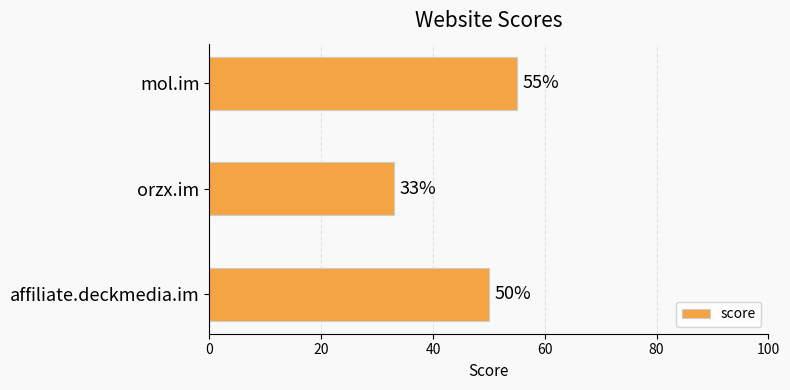

Reading bottom to top, list all the values displayed in this chart.

50	33	55